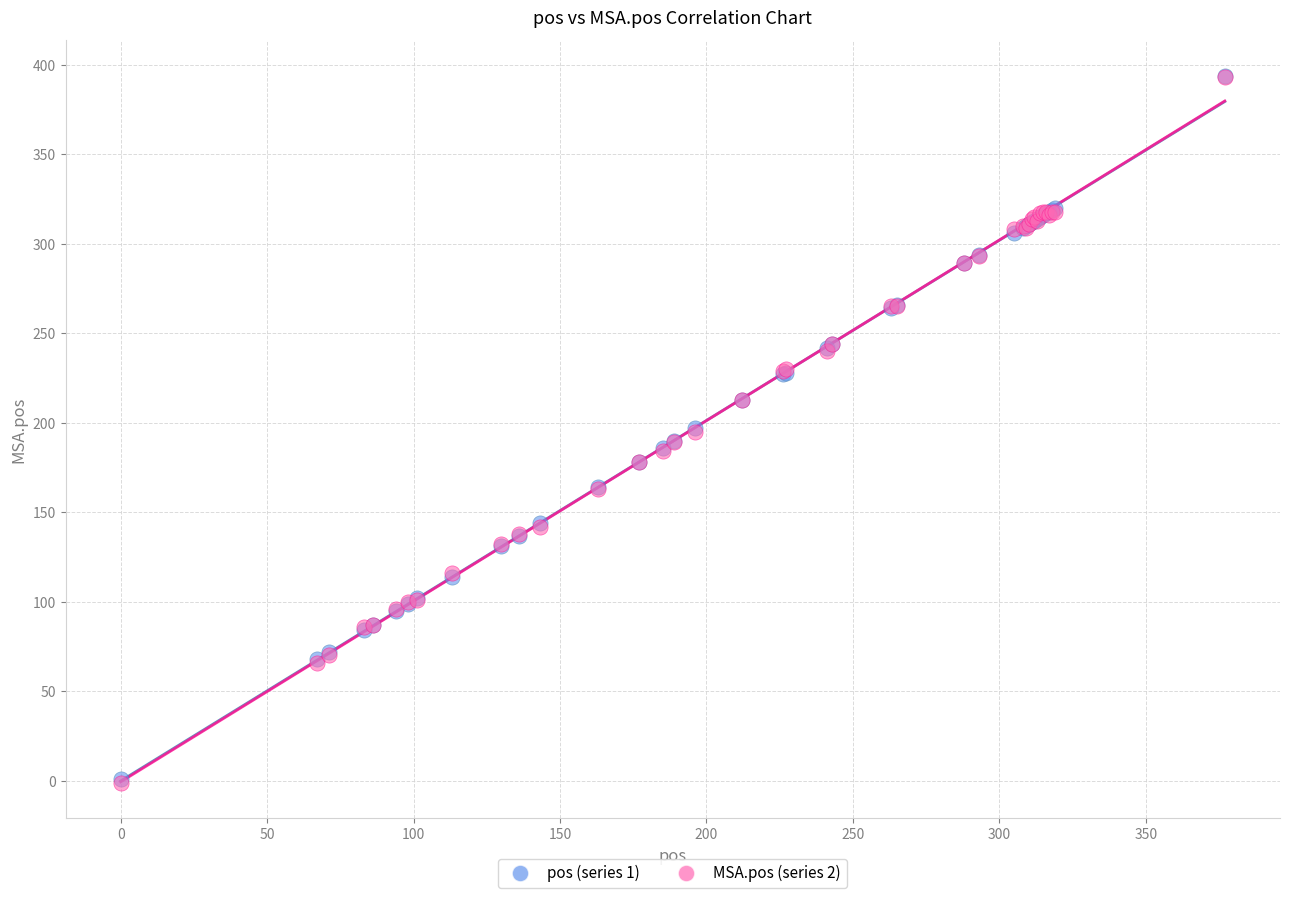

What are all the series names shown in the legend?

pos (series 1), MSA.pos (series 2)